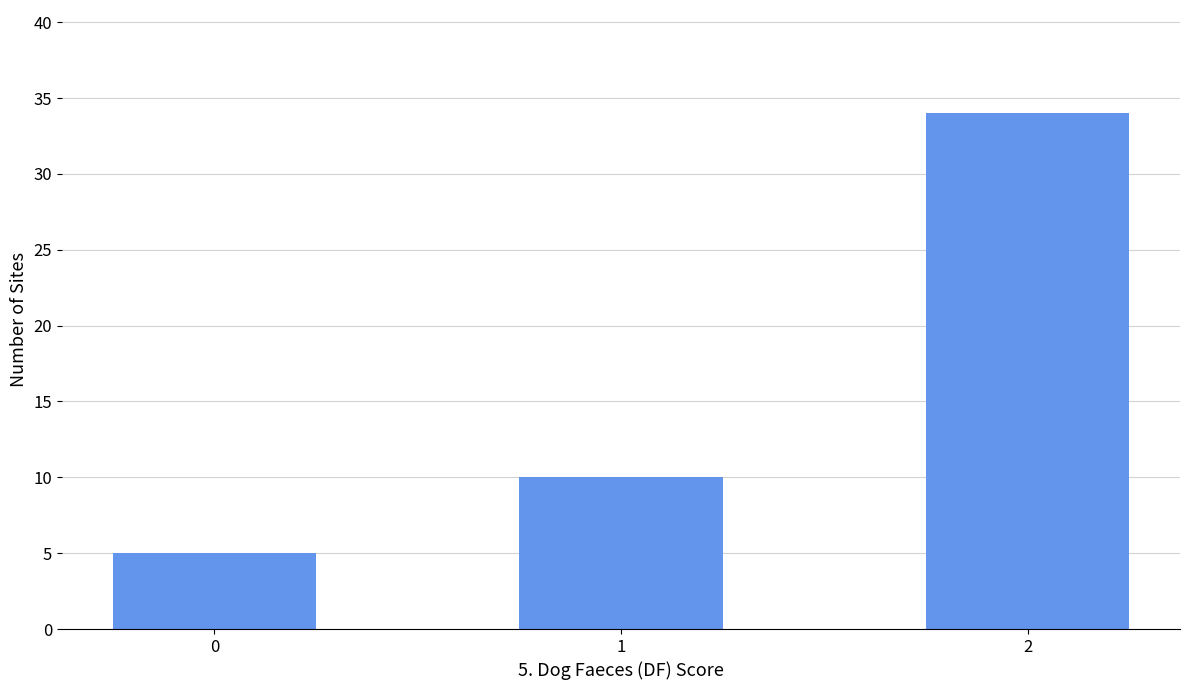

What is the value of the 2nd bar from the left?

10